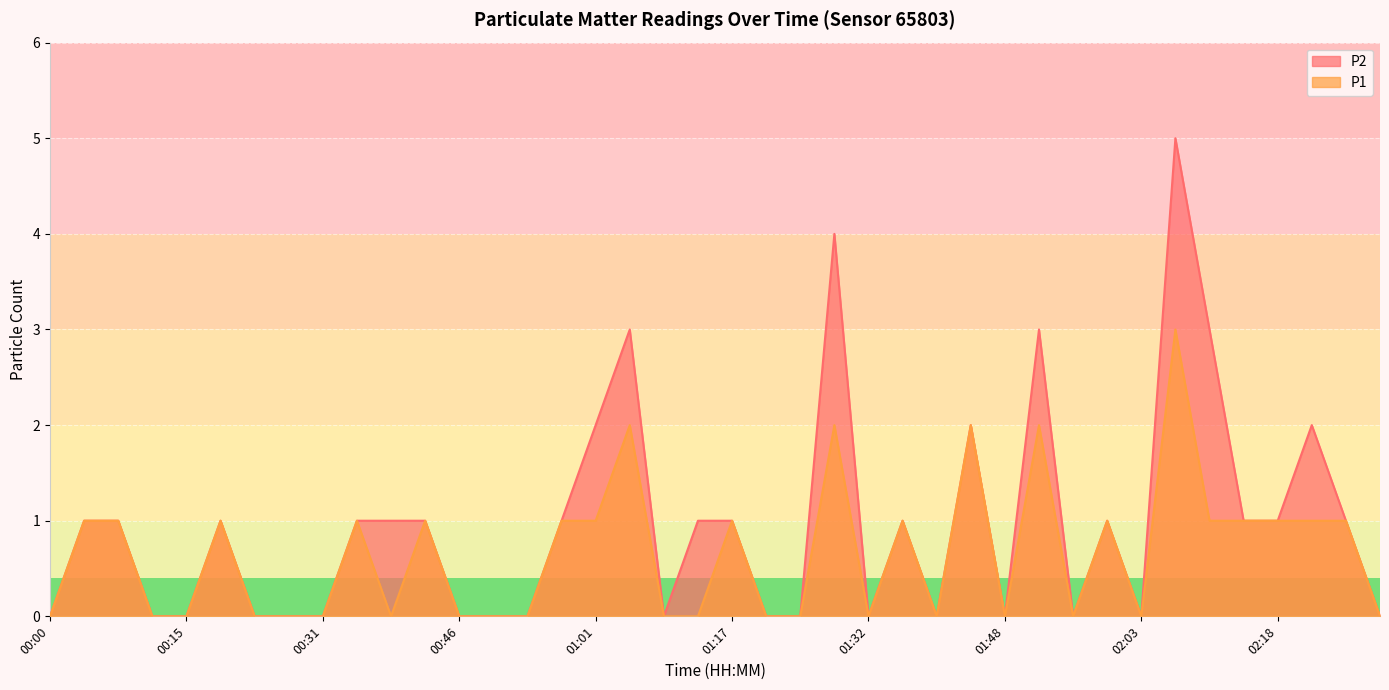

How many data points in P1 are less than 1?

20